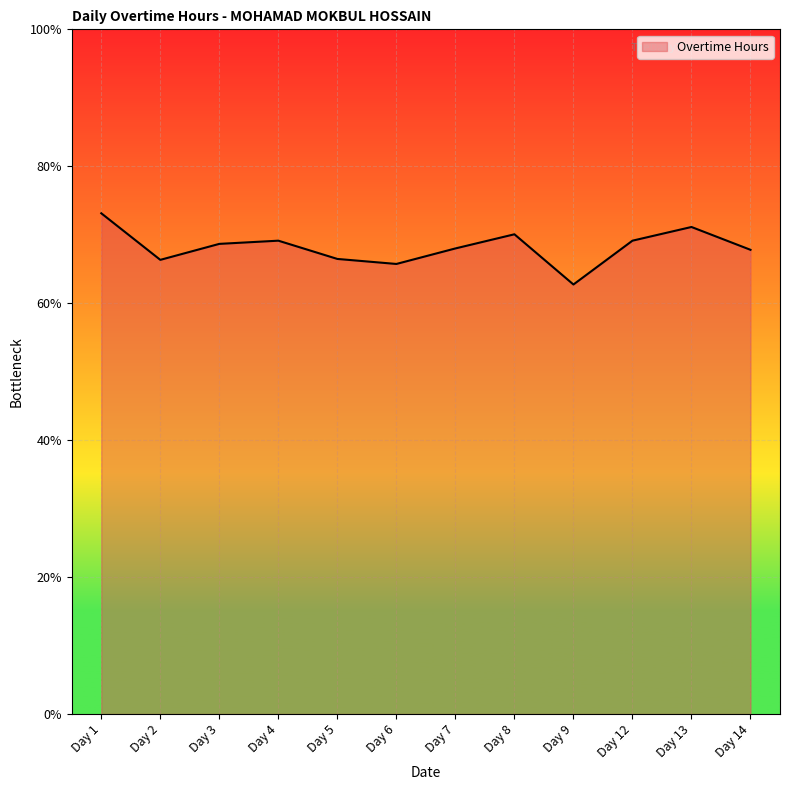

Does the chart display data point markers on the line(s)?

No